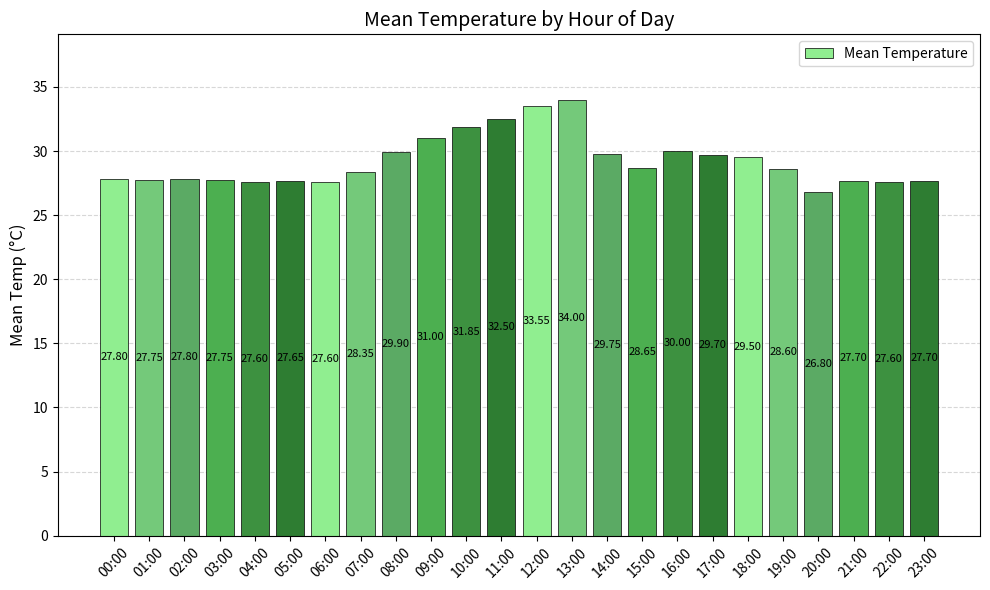

What is the label of the 18th bar from the left?

17:00